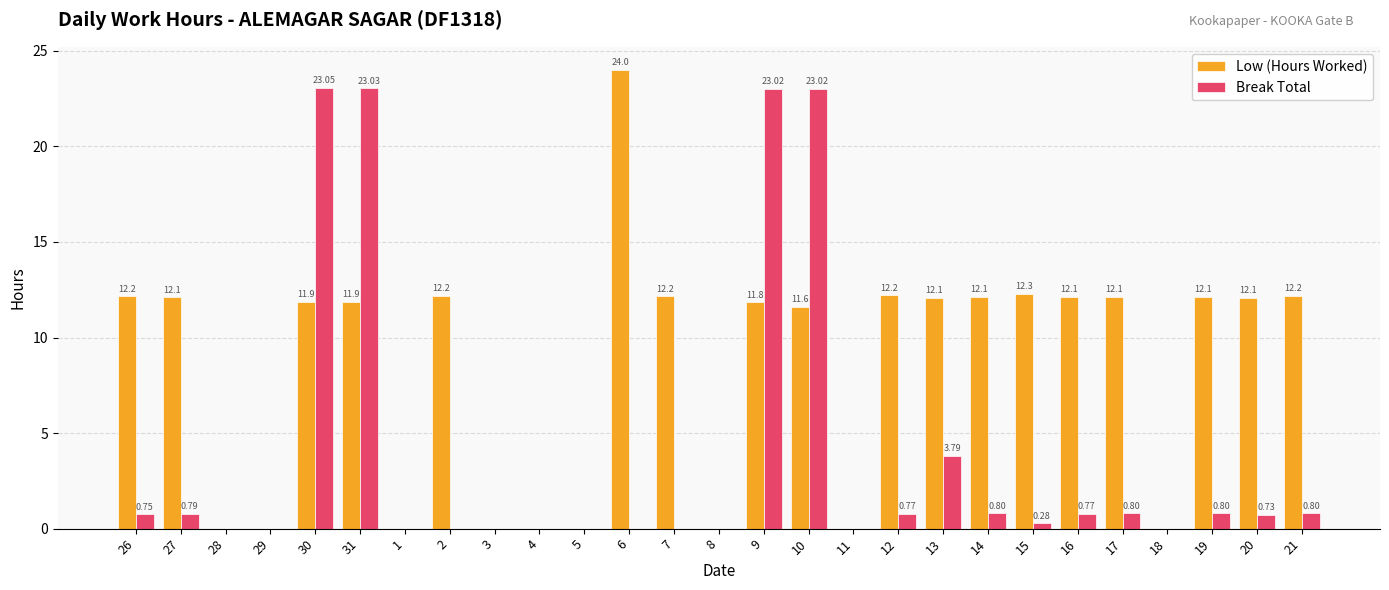

Which series has the widest spread of values?

Low (Hours Worked)